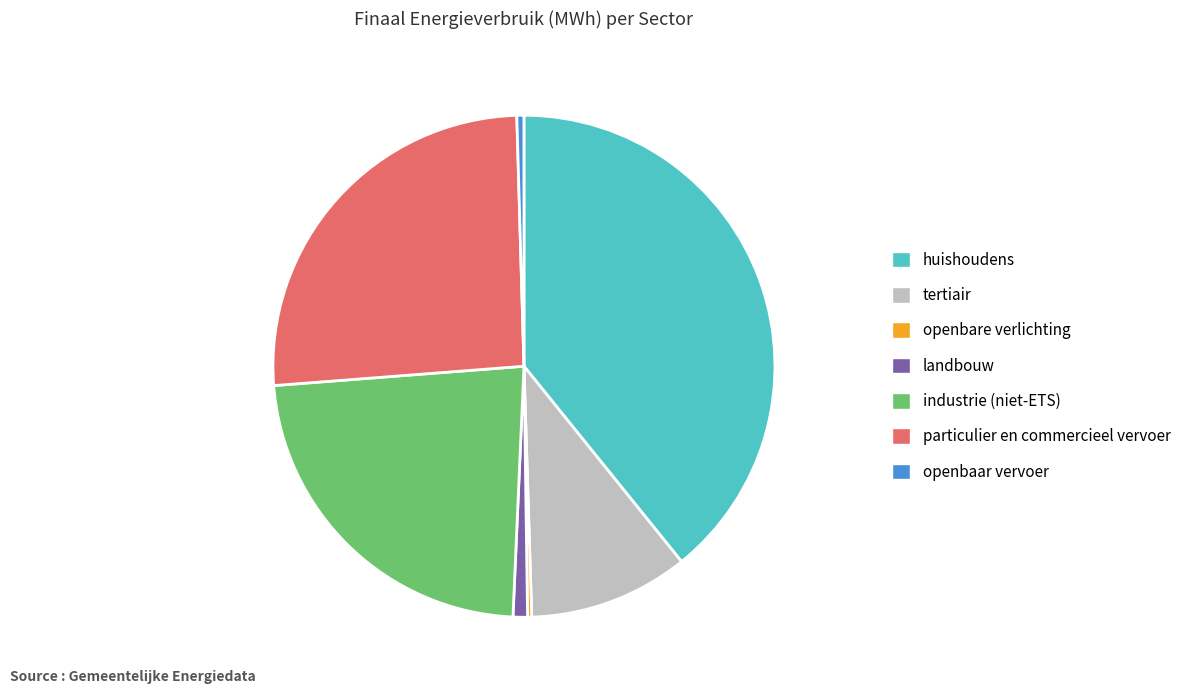

Is there a majority slice in this chart?

No